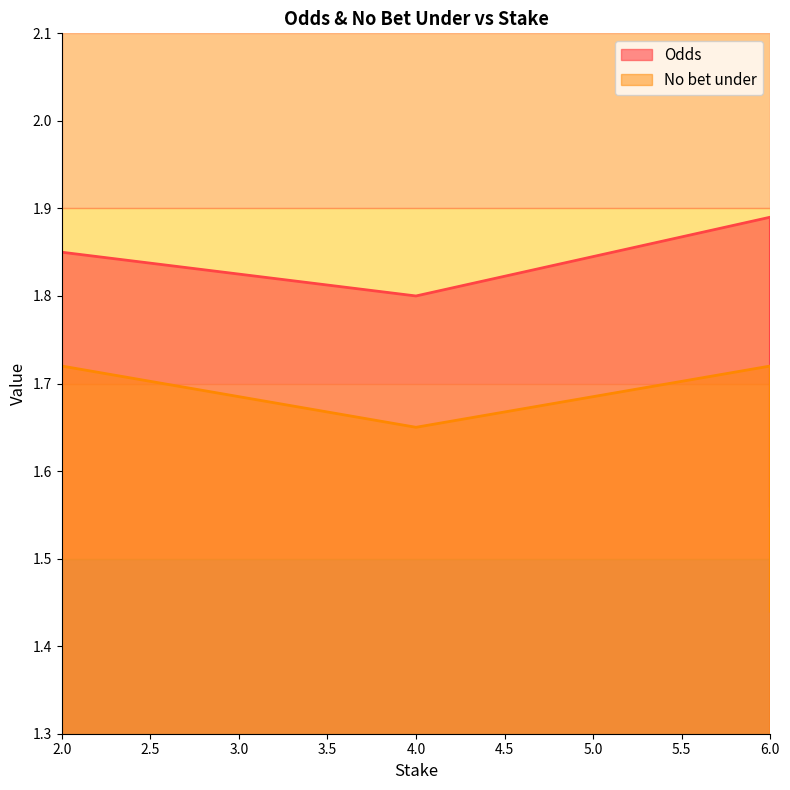

What is the difference between the highest and lowest values at 2?

0.1